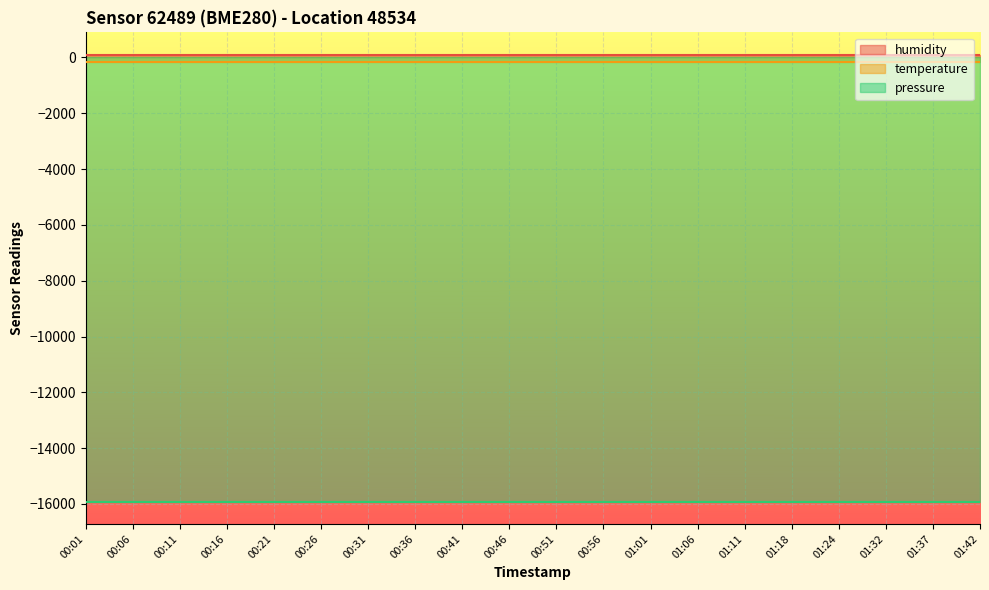

Rank the series by their maximum value, from lowest to highest.

pressure, temperature, humidity